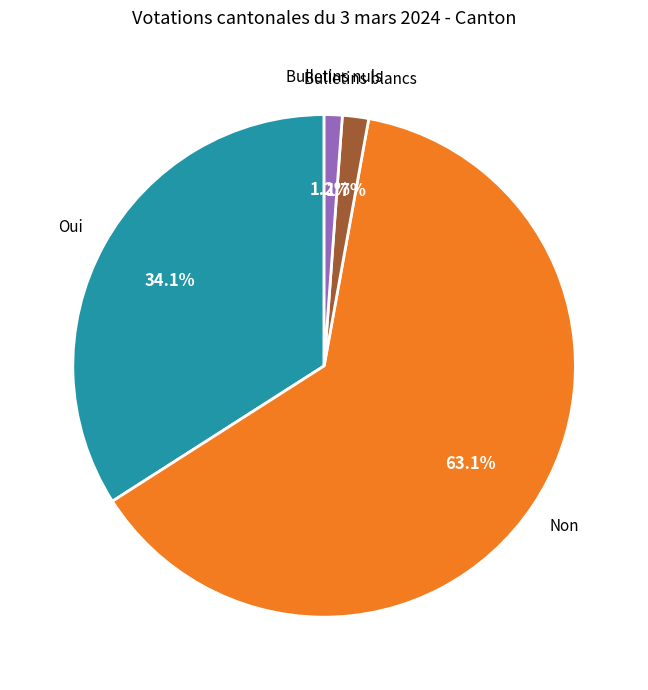

The Bulletins nuls slice represents 9% of the pie. True or false?

False